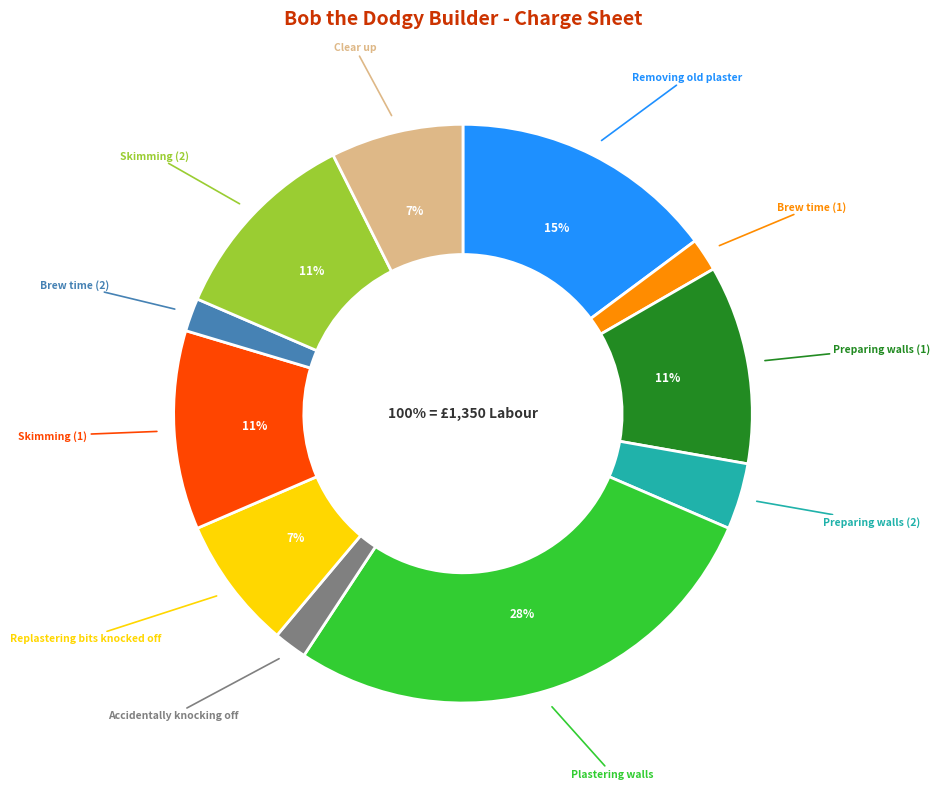

To the nearest percent, what is the difference between the largest and smallest slice percentages?

26%